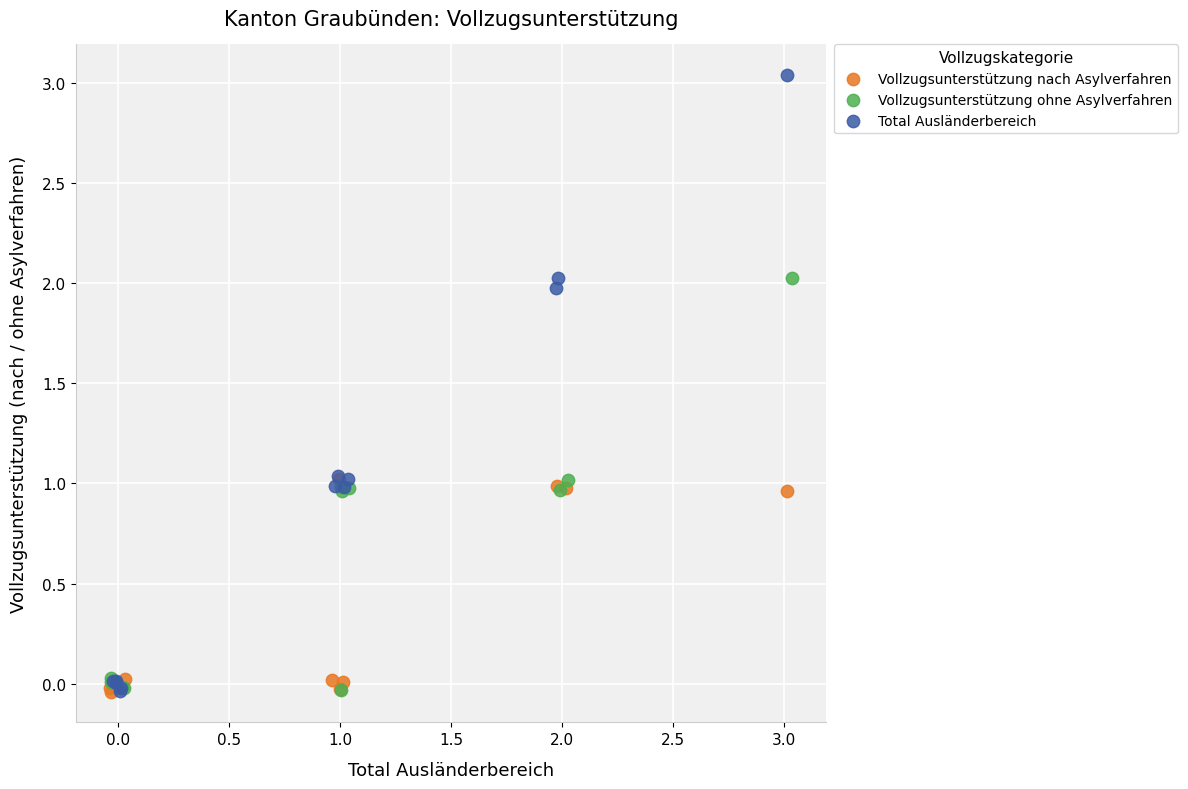

Which series has the largest Y range (max minus min)?

Total Ausländerbereich